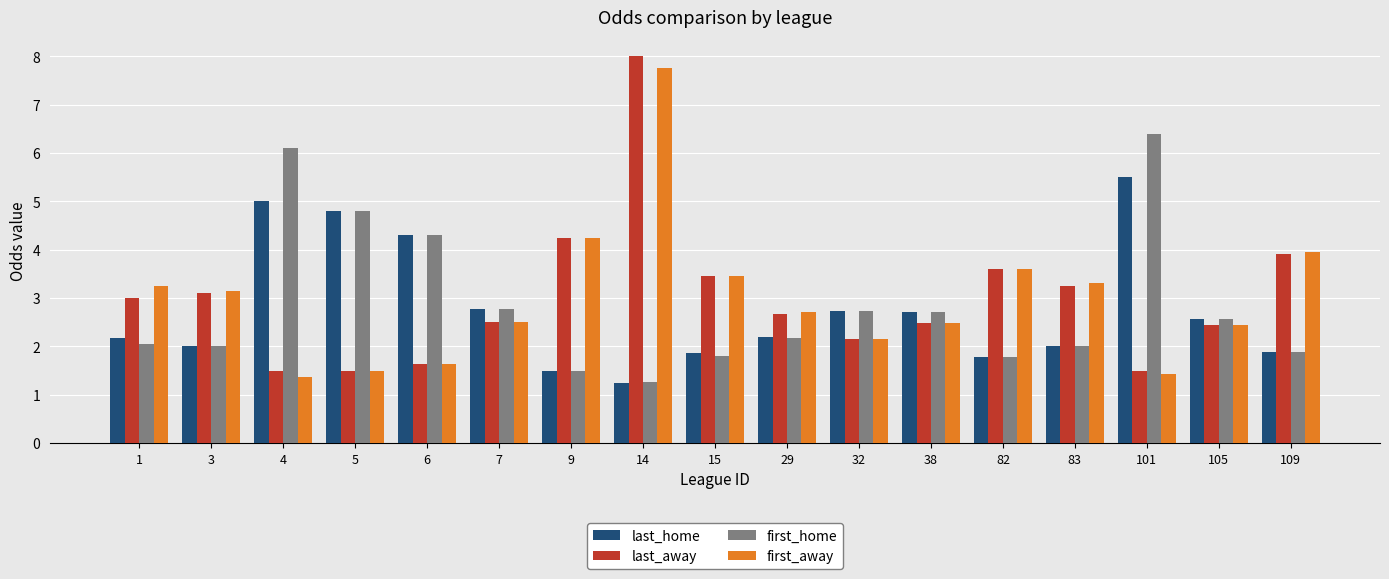

Which category has the highest value across all series?

14